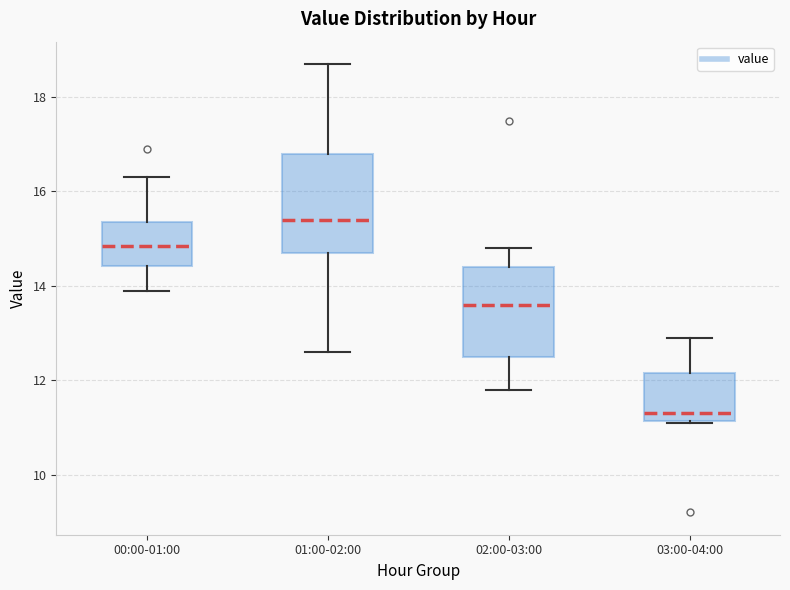

Reading left to right, read every box against the y-axis: the position of its median line, the range the box covers, and the ends of its whiskers. The values are not printed on the chart, so give them approximately, as read against the axis.

00:00-01:00: median 14.8, box 14.4 to 15.4, whiskers 14.0 to 16.4
01:00-02:00: median 15.4, box 14.8 to 16.8, whiskers 12.6 to 18.8
02:00-03:00: median 13.6, box 12.6 to 14.4, whiskers 11.8 to 14.8
03:00-04:00: median 11.4, box 11.2 to 12.2, whiskers 11.2 to 13.0